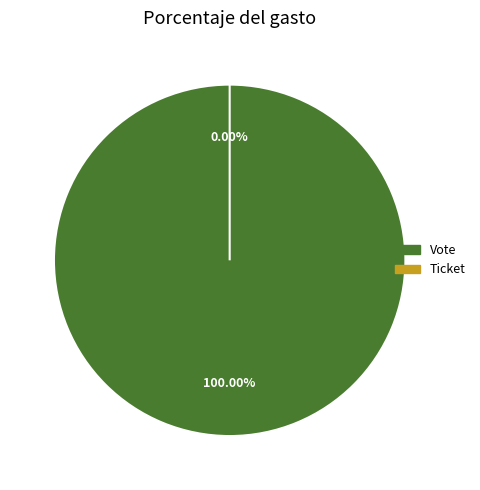

To the nearest percent, what is the average slice percentage?

50%